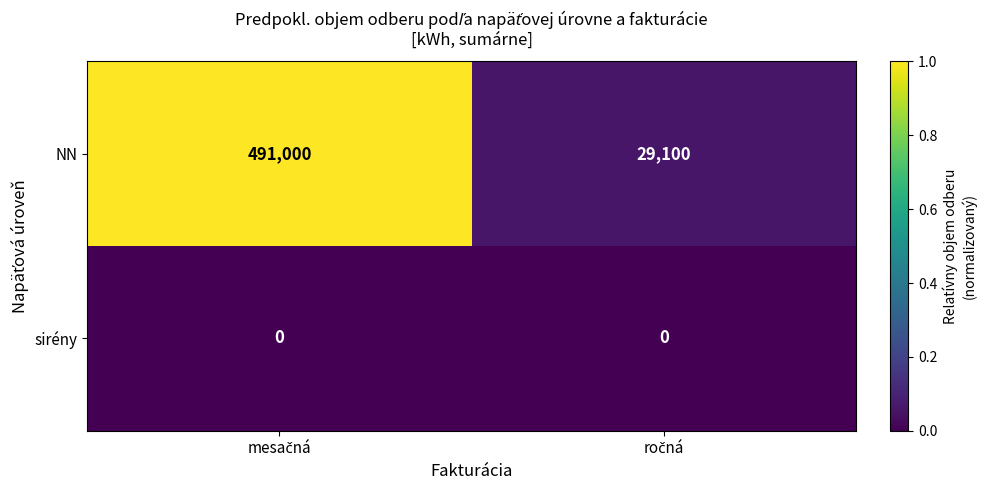

What is the lowest value of the NN series?

29100